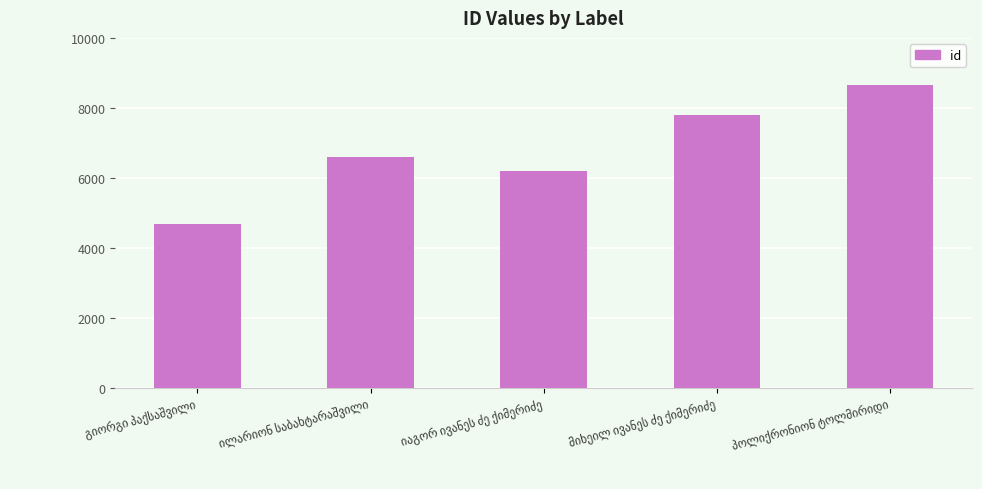

What is the value of the 4th bar from the left?

7808